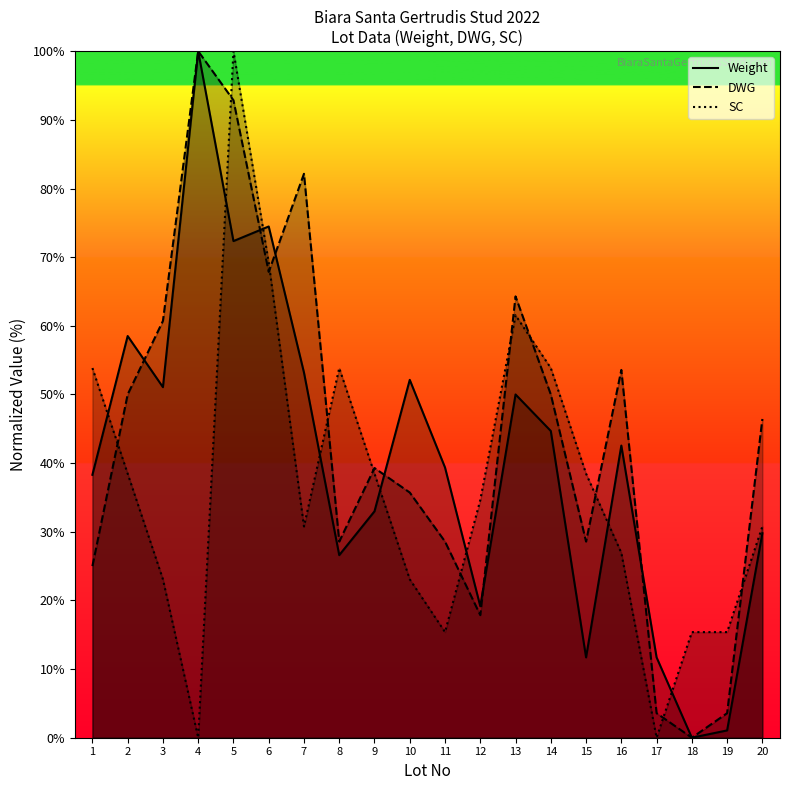

At which category does SC reach its first local peak?

5